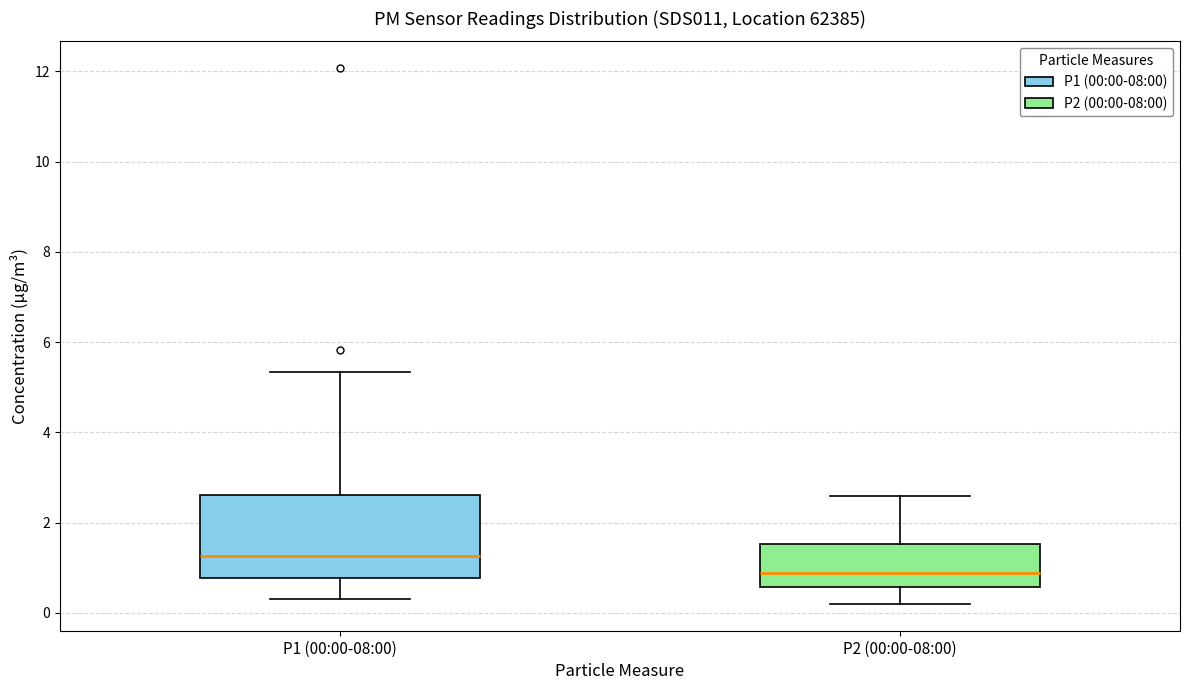

Which box is the tallest, from its lower edge to its upper edge?

P1 (00:00-08:00)